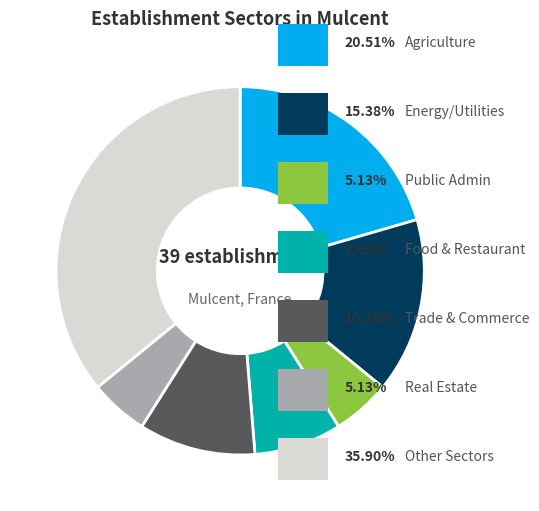

Is there any slice that represents more than half of the pie?

No